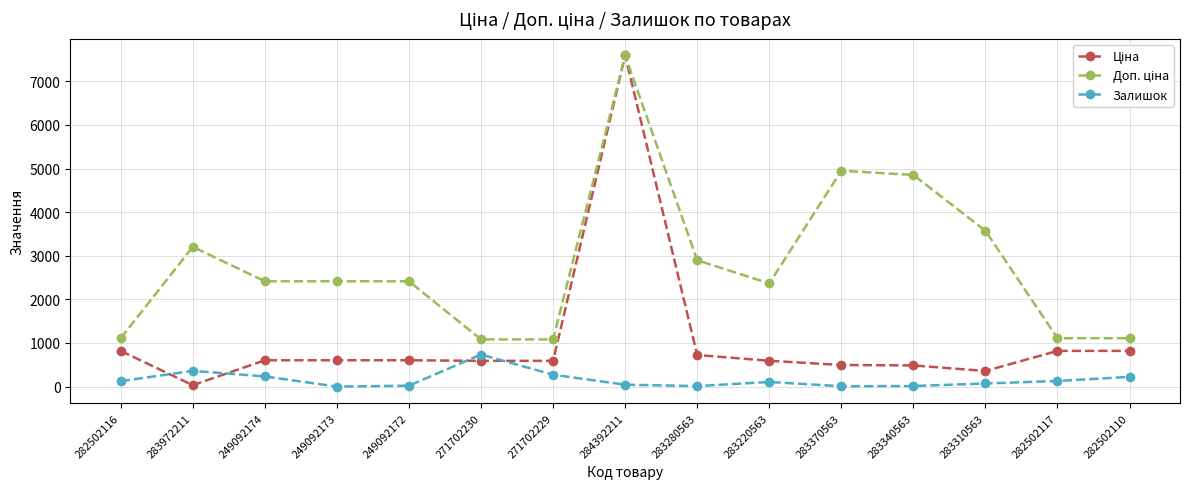

What is the maximum value shown in the chart?

7596.5